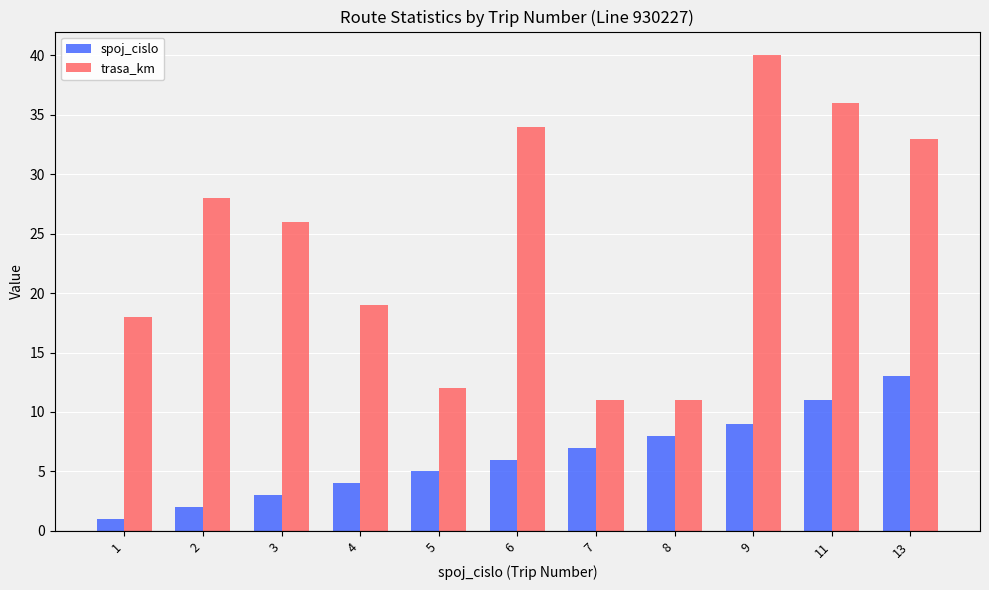

Which series has the widest spread of values?

trasa_km